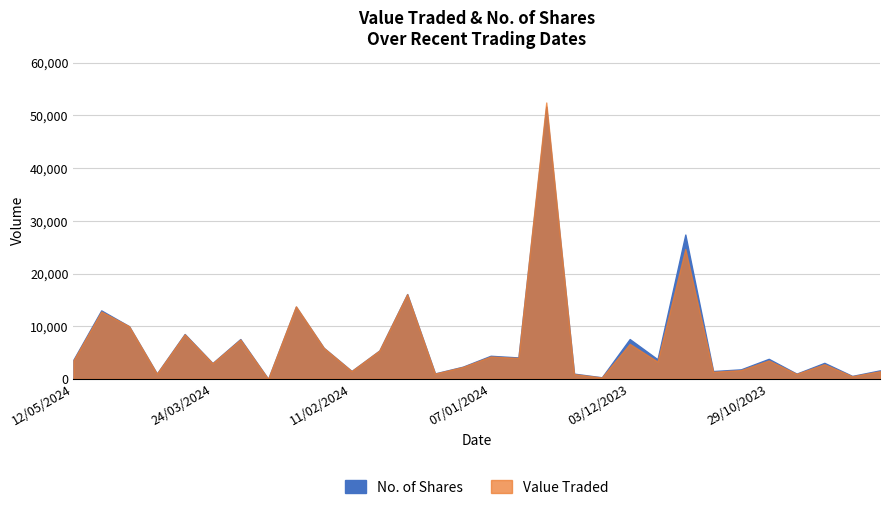

What position from the right is 24/12/2023?

13